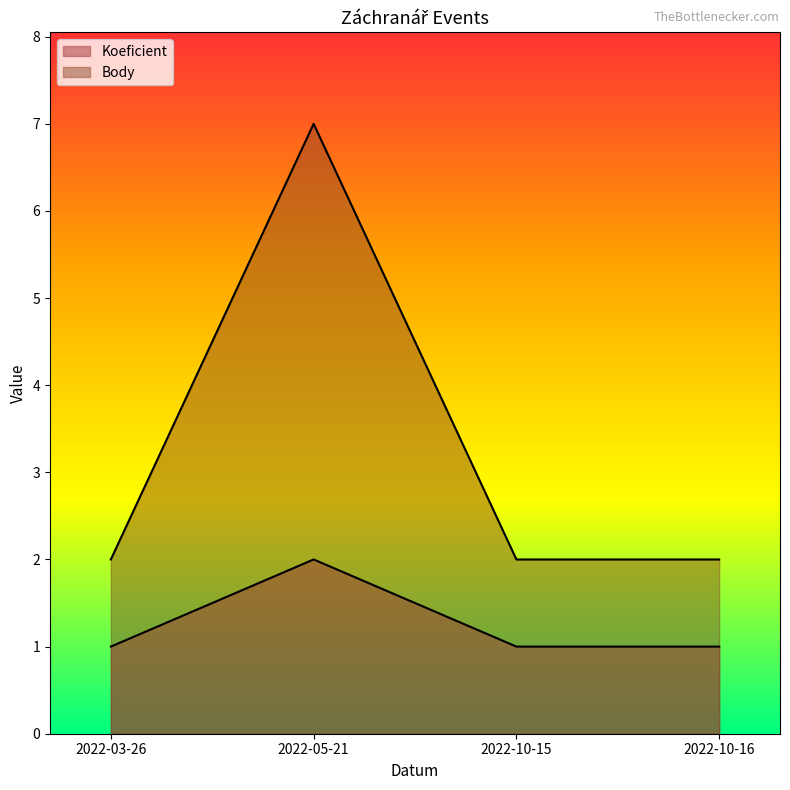

What is the label of the 2nd point from the right?

2022-10-15